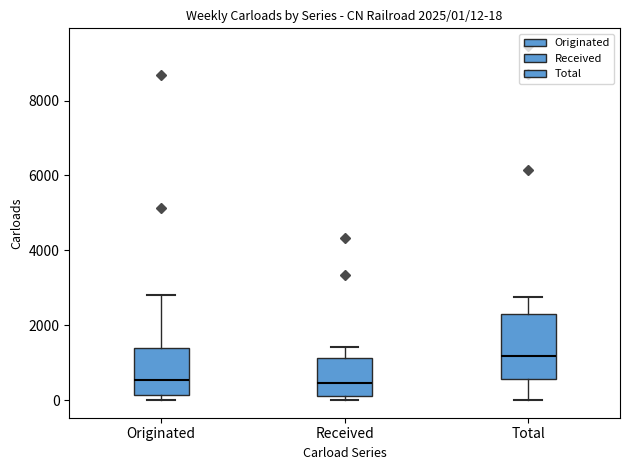

Which box is the tallest, from its lower edge to its upper edge?

Total